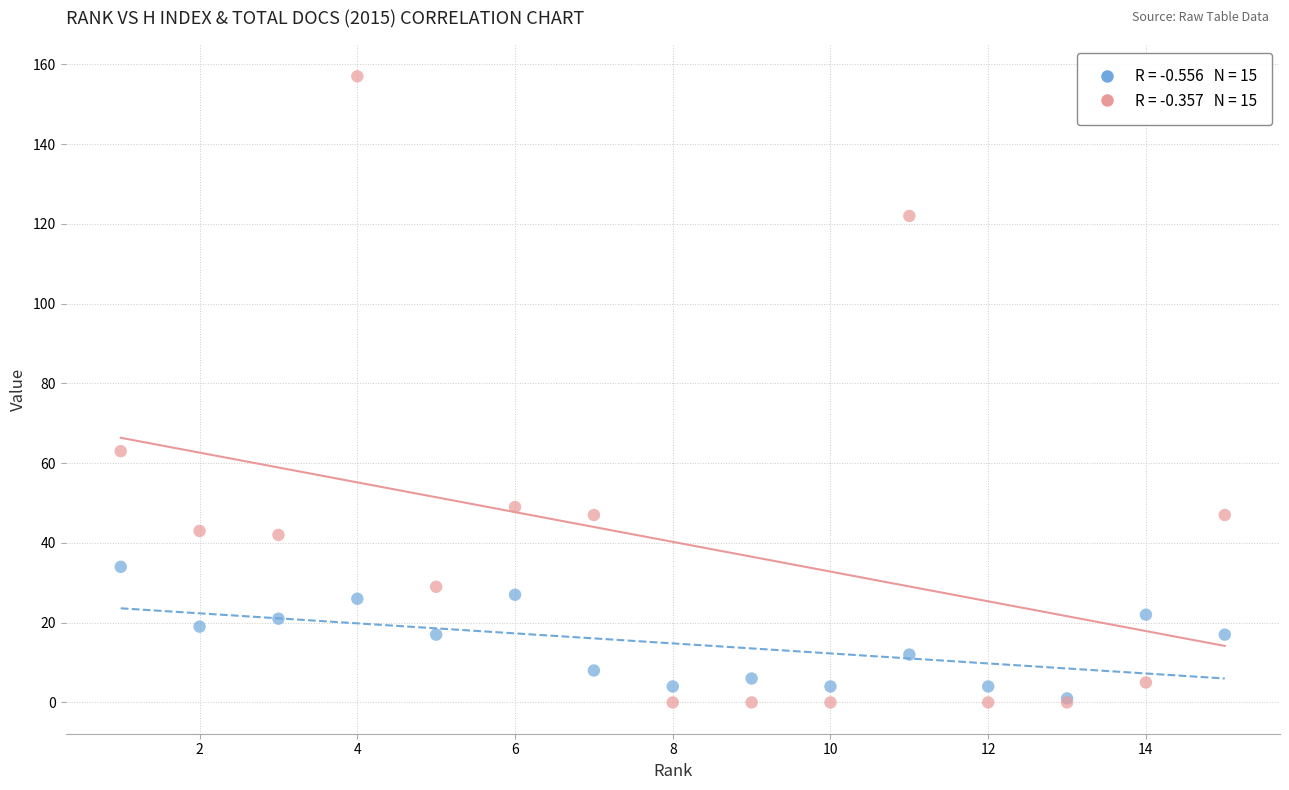

Across all series, what Y value is closest to 78?

63